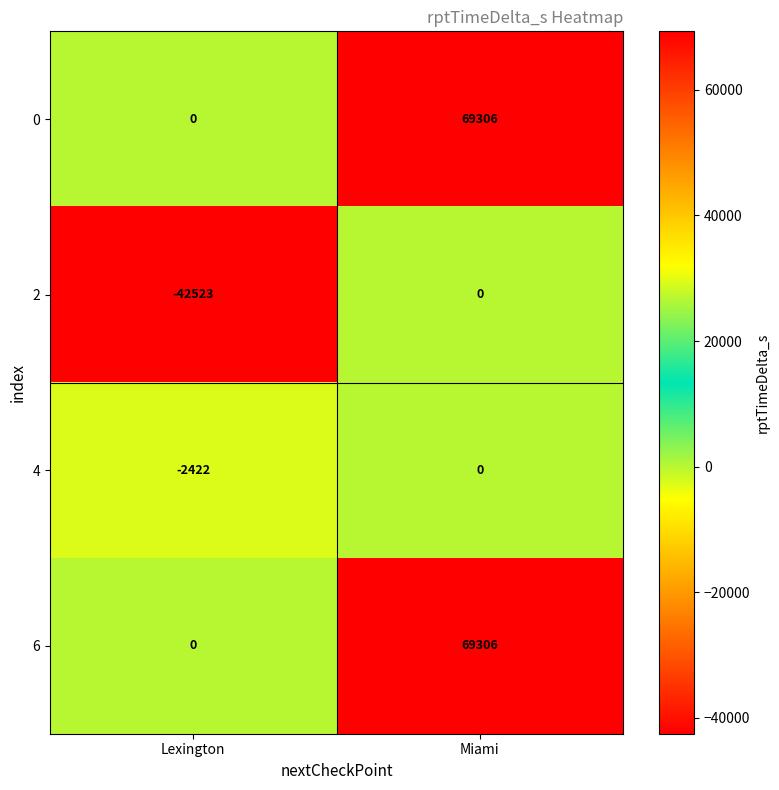

What is the difference between the maximum and minimum values in the 0 series?

69306